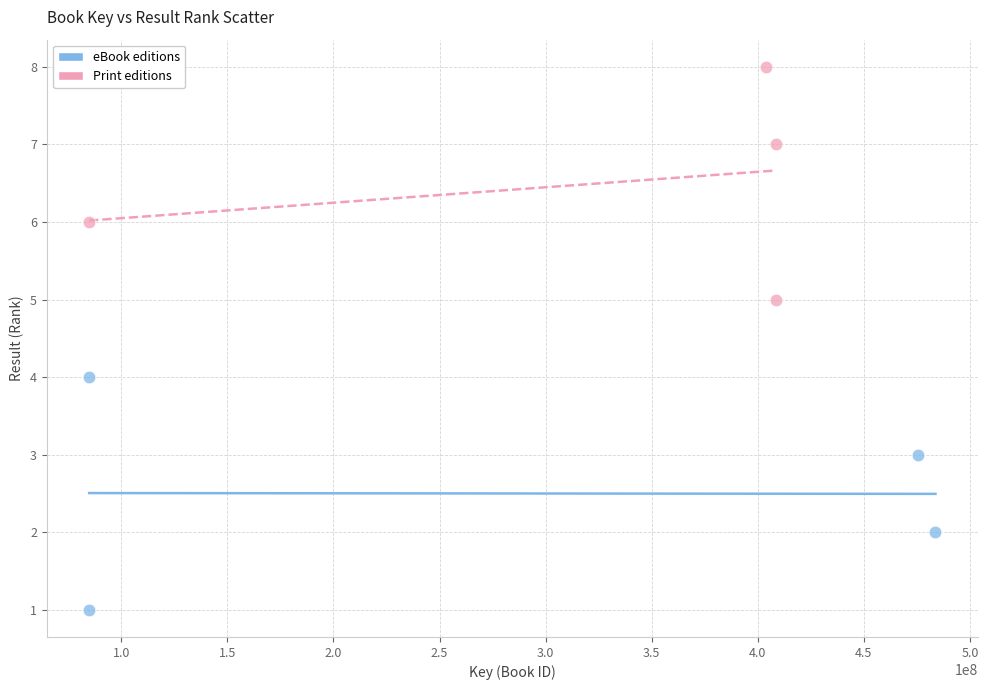

Which series reaches the minimum Y coordinate?

eBook editions